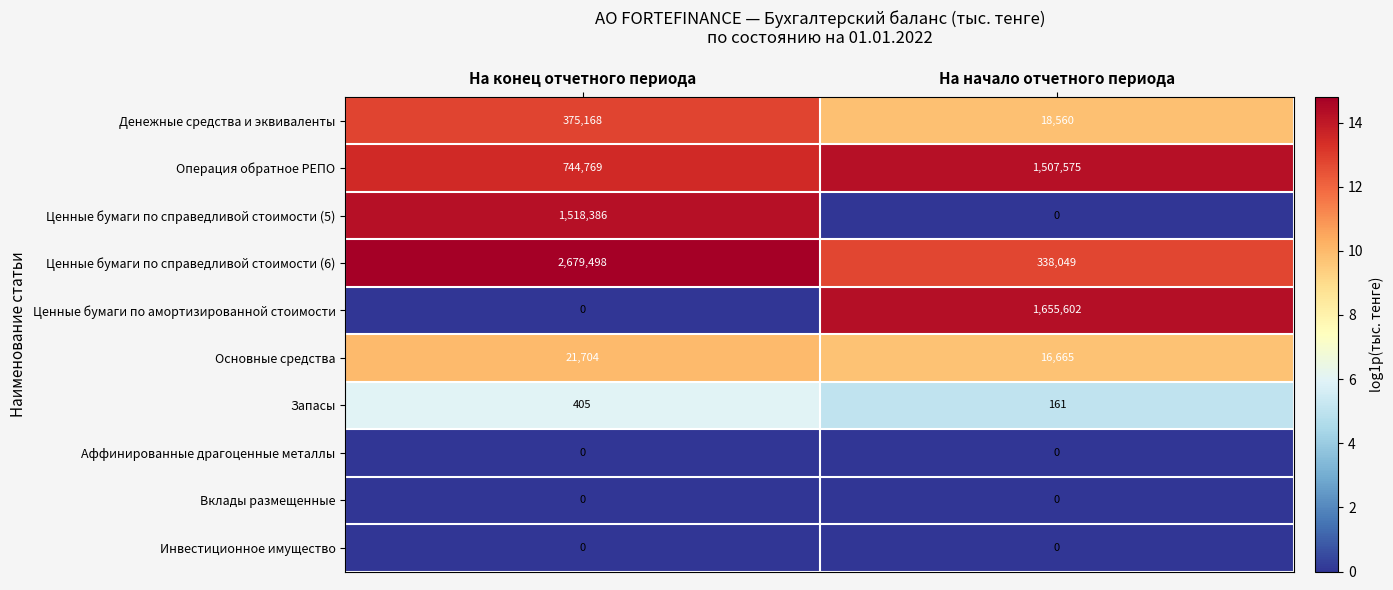

Reading left to right, list all the values displayed in this chart.

Денежные средства и эквиваленты: На конец отчетного периода=375168	На начало отчетного периода=18560
Операция обратное РЕПО: На конец отчетного периода=744769	На начало отчетного периода=1507575
Ценные бумаги по справедливой стоимости (5): На конец отчетного периода=1518386	На начало отчетного периода=0
Ценные бумаги по справедливой стоимости (6): На конец отчетного периода=2679498	На начало отчетного периода=338049
Ценные бумаги по амортизированной стоимости: На конец отчетного периода=0	На начало отчетного периода=1655602
Основные средства: На конец отчетного периода=21704	На начало отчетного периода=16665
Запасы: На конец отчетного периода=405	На начало отчетного периода=161
Аффинированные драгоценные металлы: На конец отчетного периода=0	На начало отчетного периода=0
Вклады размещенные: На конец отчетного периода=0	На начало отчетного периода=0
Инвестиционное имущество: На конец отчетного периода=0	На начало отчетного периода=0